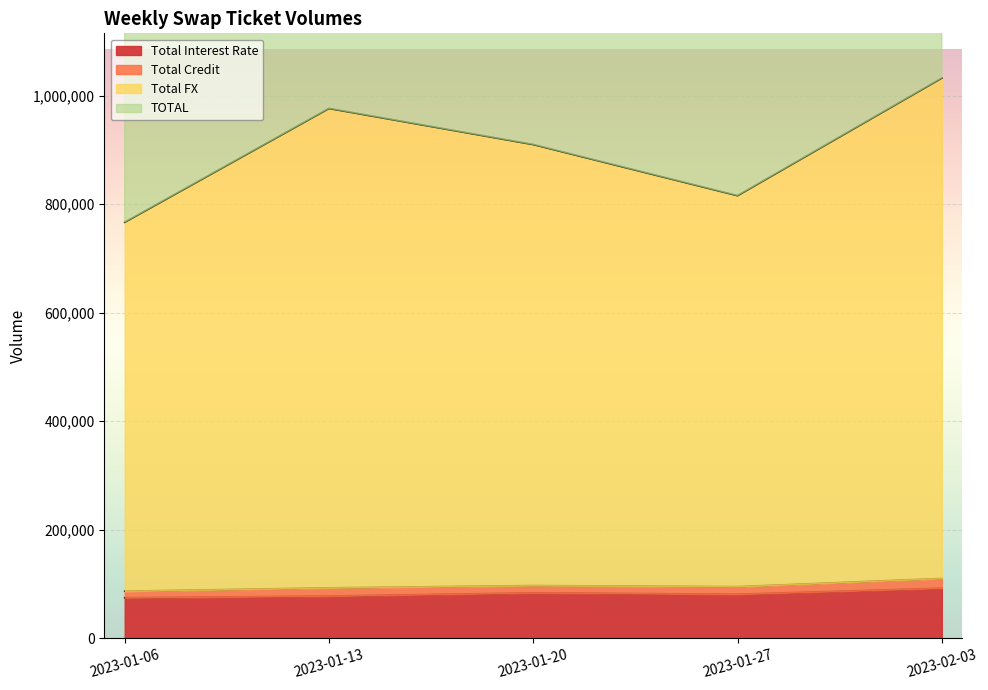

True or false: TOTAL and Total Interest Rate intersect in this chart.

False